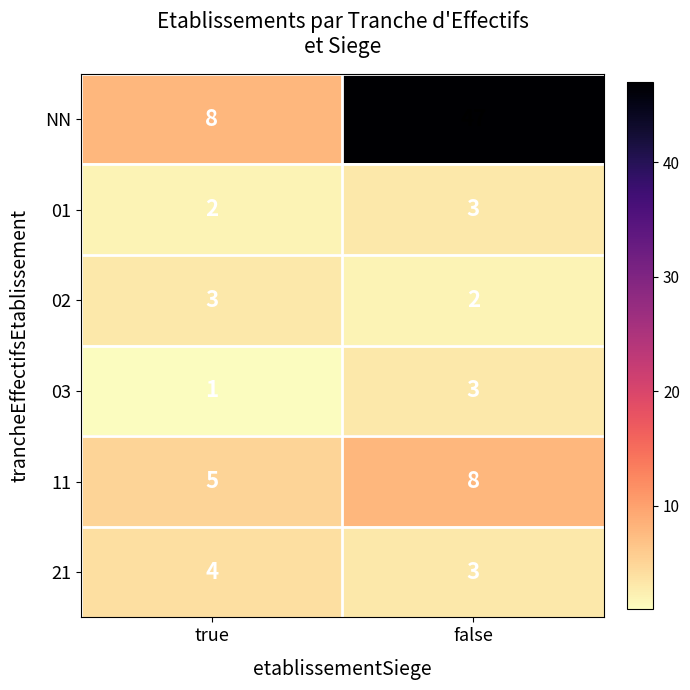

Reading left to right, list all the values displayed in this chart.

NN: true=8	false=47
01: true=2	false=3
02: true=3	false=2
03: true=1	false=3
11: true=5	false=8
21: true=4	false=3